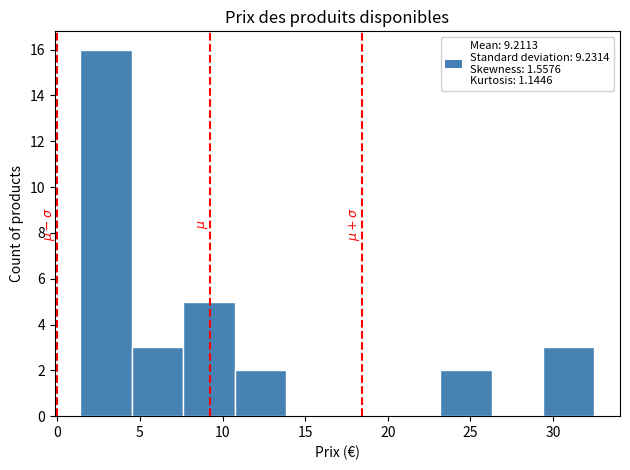

Reading left to right, transcribe this chart: for each bar, give the range it covers on the x-axis and its height. Neither the bar edges nor the heights are printed on the chart, so give them approximately, as read against the axes.

1.5 to 4.5: 16
4.5 to 7.5: 3
7.5 to 10.5: 5
10.5 to 14.0: 2
14.0 to 17.0: 0
17.0 to 20.0: 0
20.0 to 23.0: 0
23.0 to 26.5: 2
26.5 to 29.5: 0
29.5 to 32.5: 3